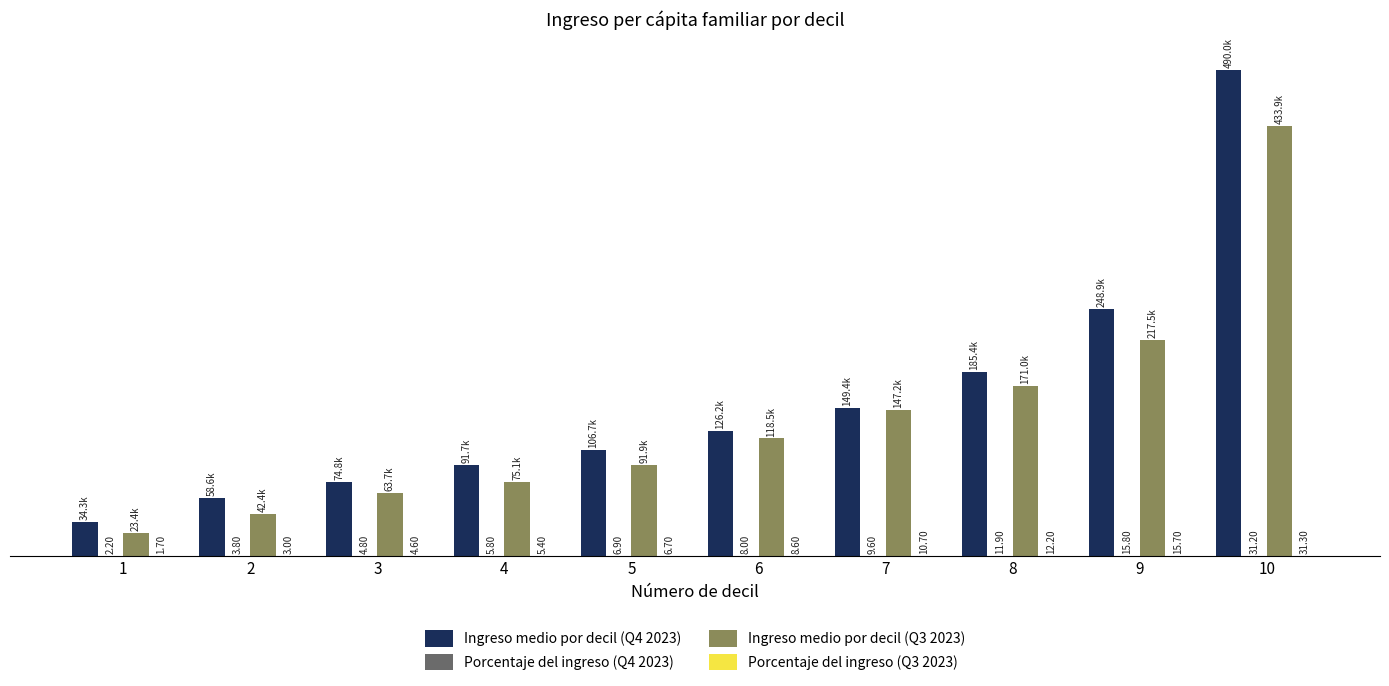

Between 4 and 7, which series saw the biggest shift?

Ingreso medio por decil (Q3 2023)